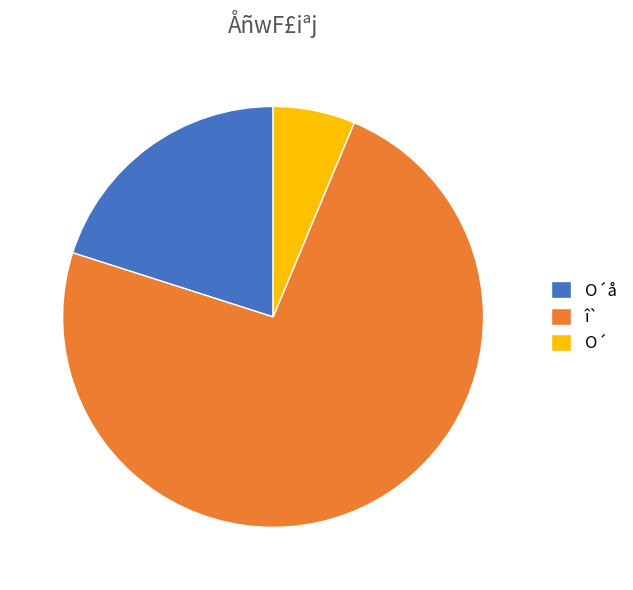

What is the smallest slice in the pie chart?

O´